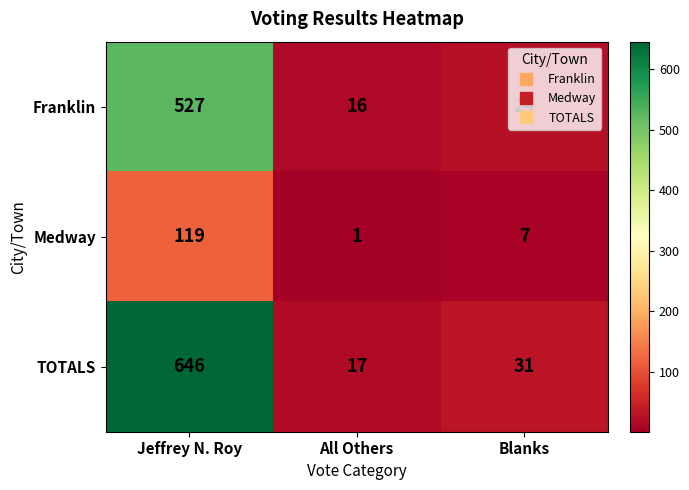

What is the sum of all Medway values?

127